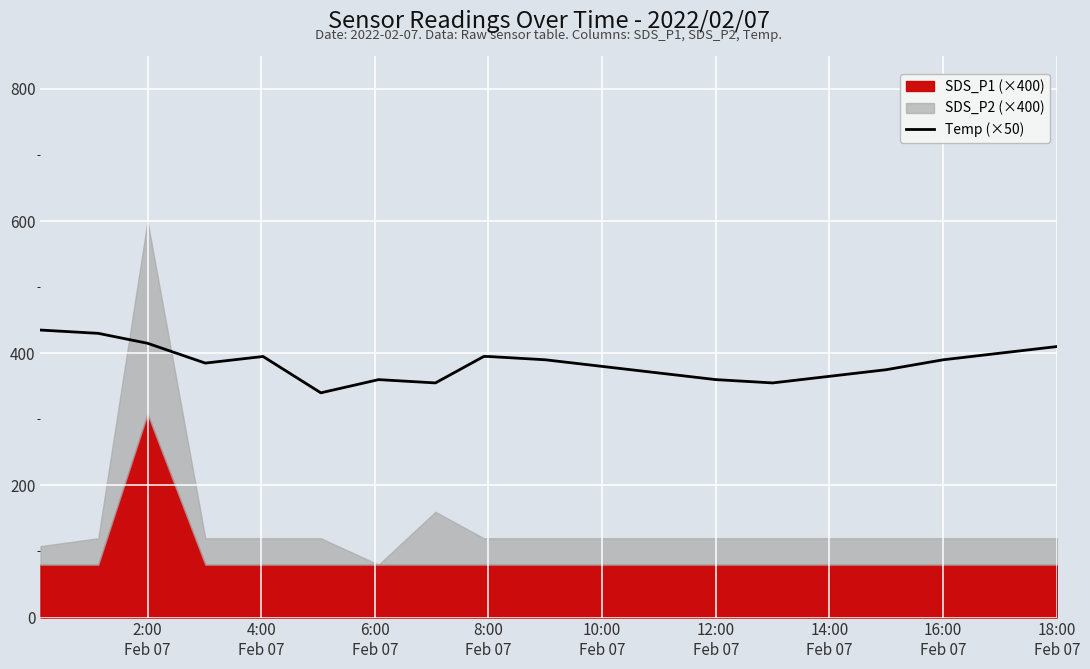

What is the highest value of the Temp (×50) series?

435.0